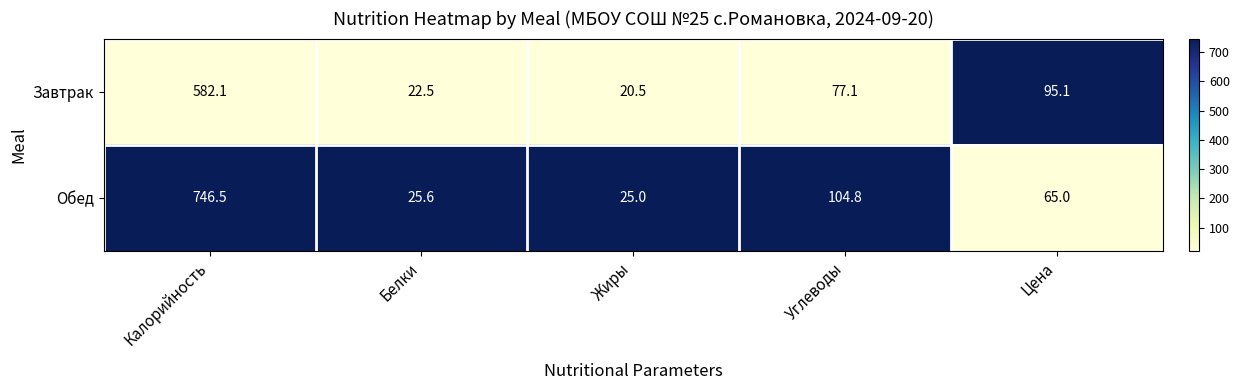

At which category is the sum across all series the highest?

Калорийность